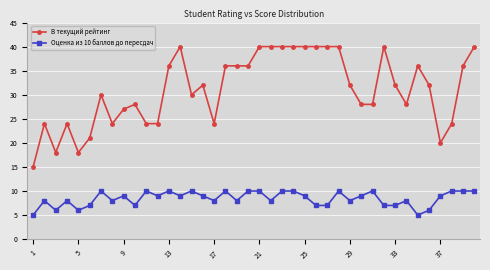

What is the maximum value shown in the chart?

40